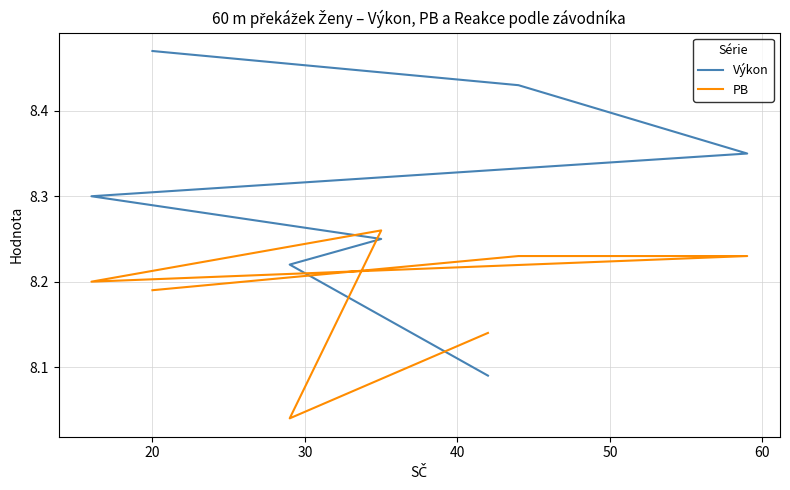

True or false: Výkon and PB intersect in this chart.

True